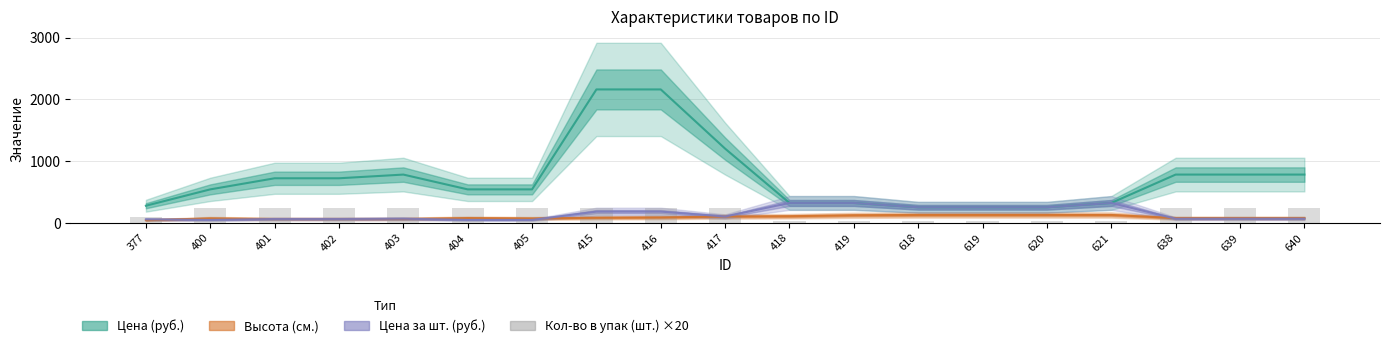

At how many categories does at least one series exceed 172?

19